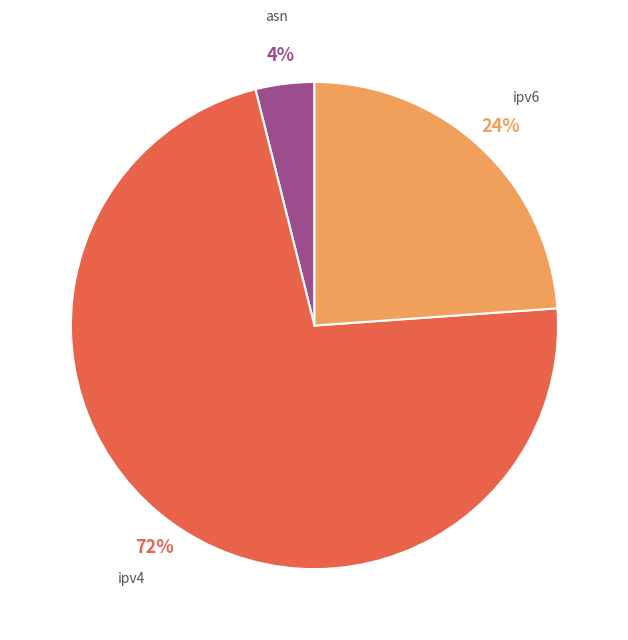

Is it true that ipv6 is 24% of the pie?

True